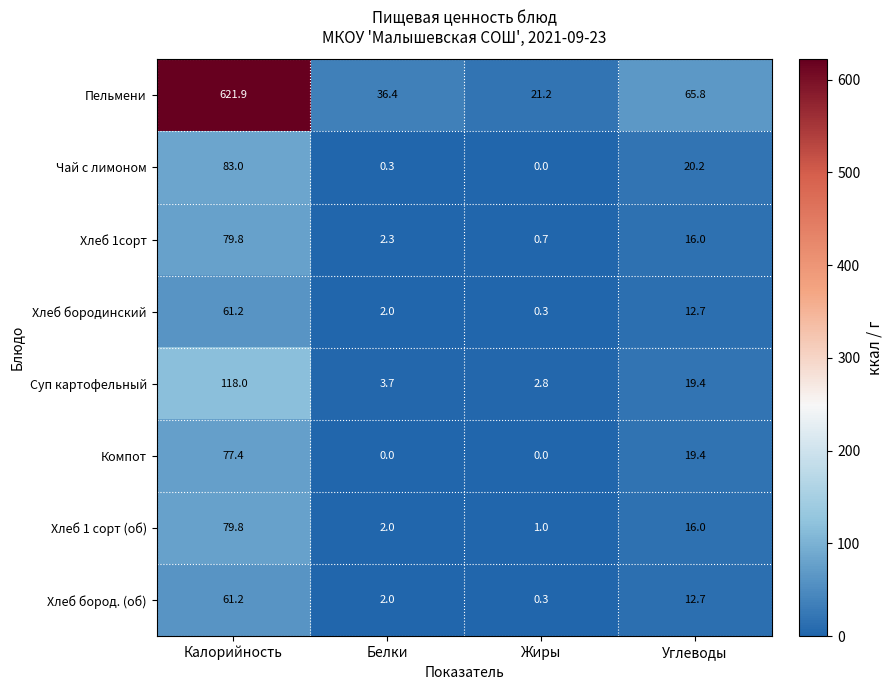

At which label does Хлеб 1 сорт (об) reach its peak?

Калорийность